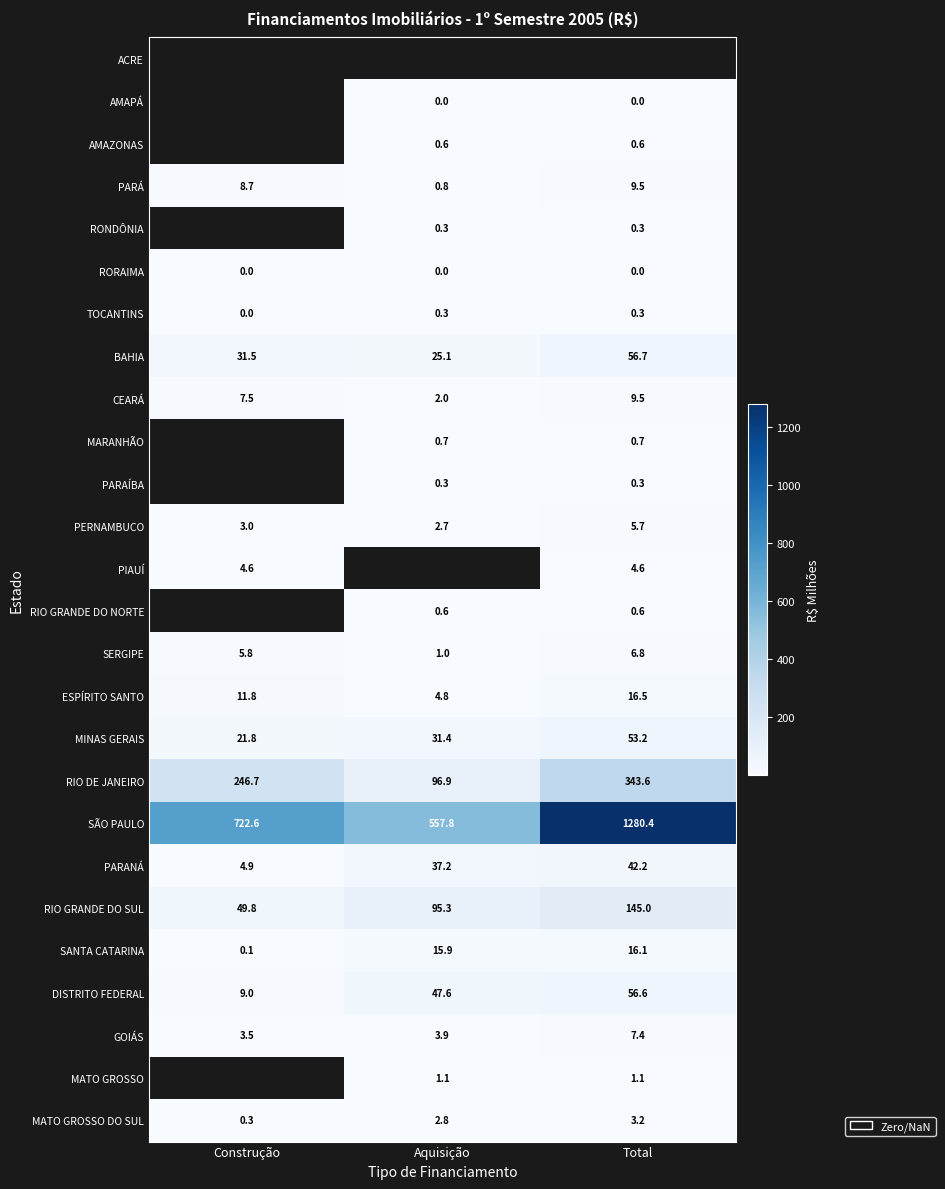

True or false: RONDÔNIA has a value of 0.3 at Aquisição.

True